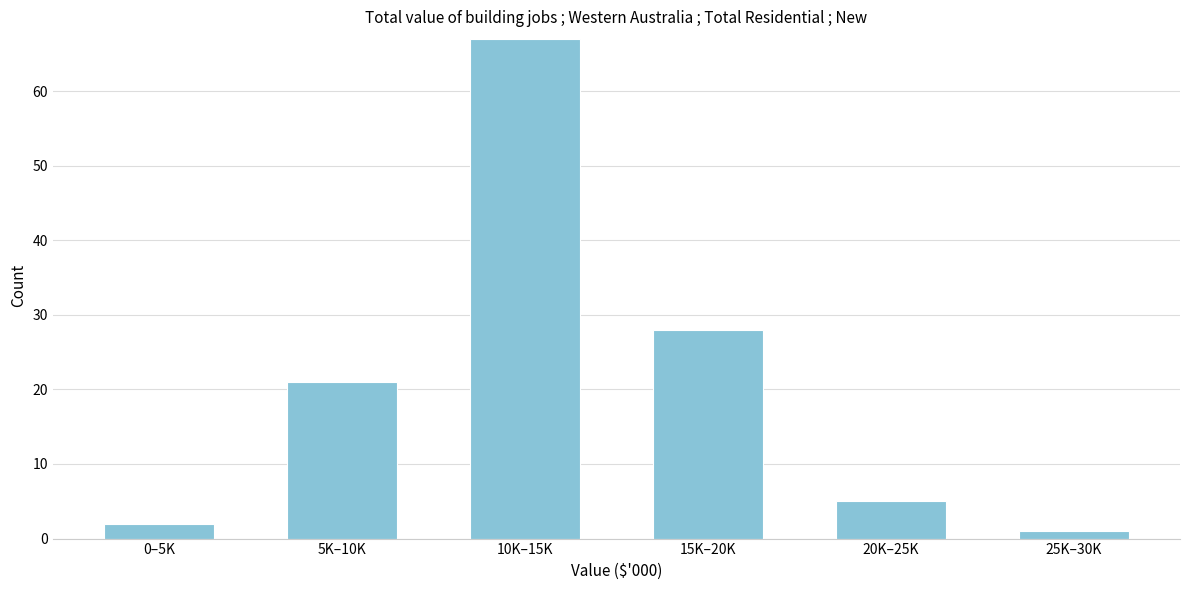

Reading right to left, list all the values displayed in this chart.

25K–30K=1	20K–25K=5	15K–20K=28	10K–15K=67	5K–10K=21	0–5K=2